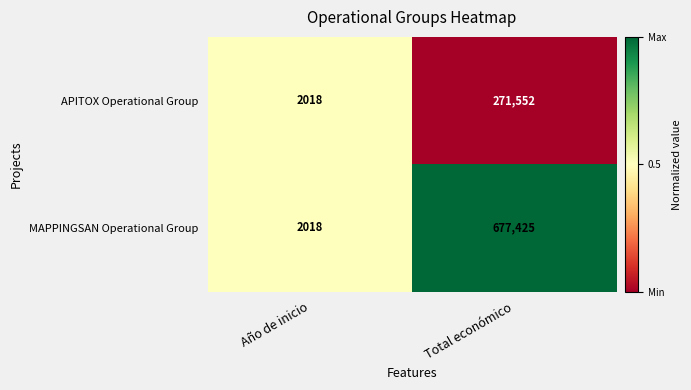

How many categories are shown in the chart?

2